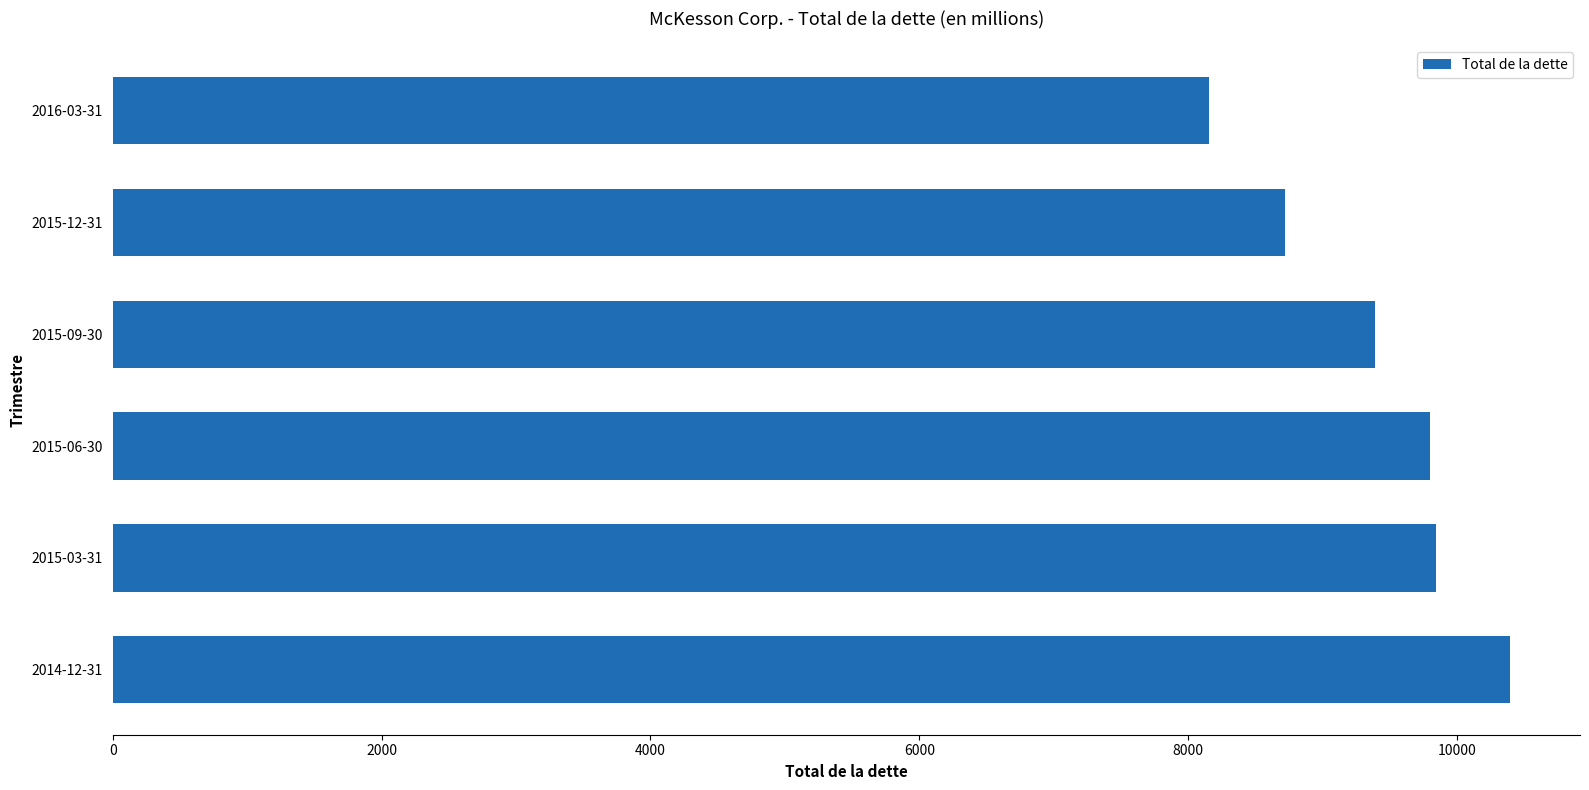

What is the label of the 5th bar from the top?

2015-03-31